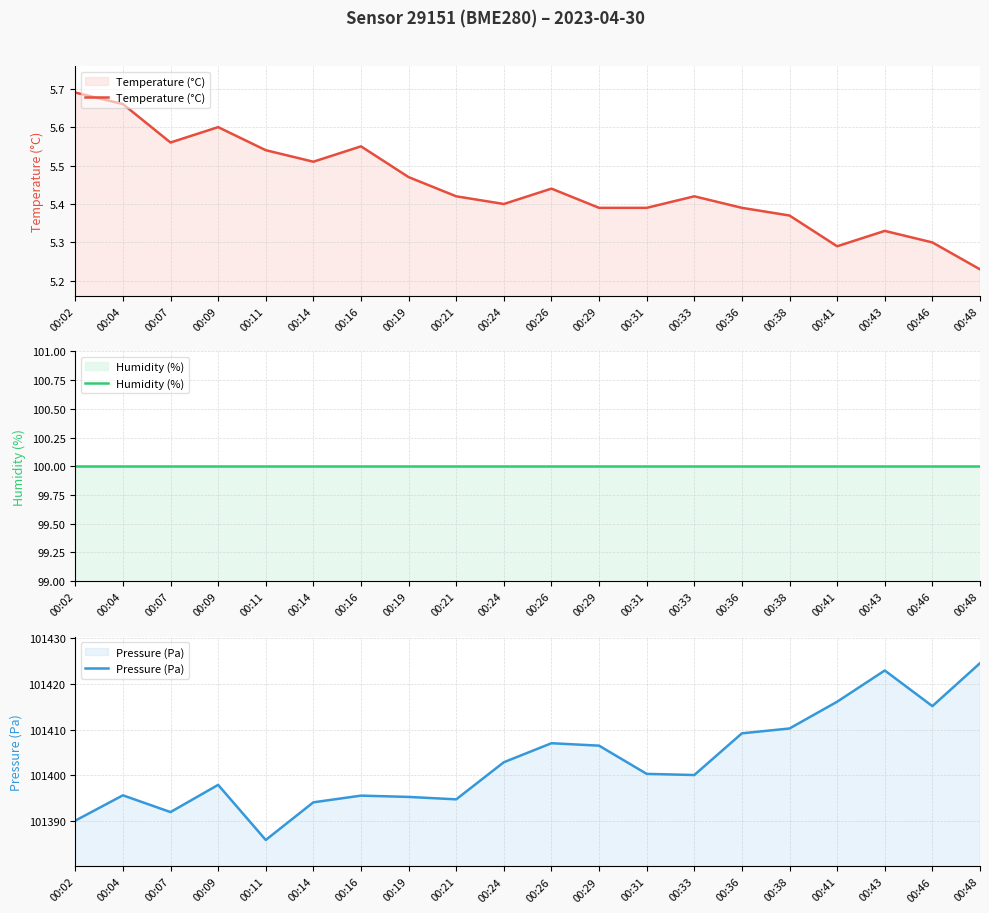

Is the value of Humidity (%) at 00:14 greater than the value of Pressure (Pa) at 00:24?

No